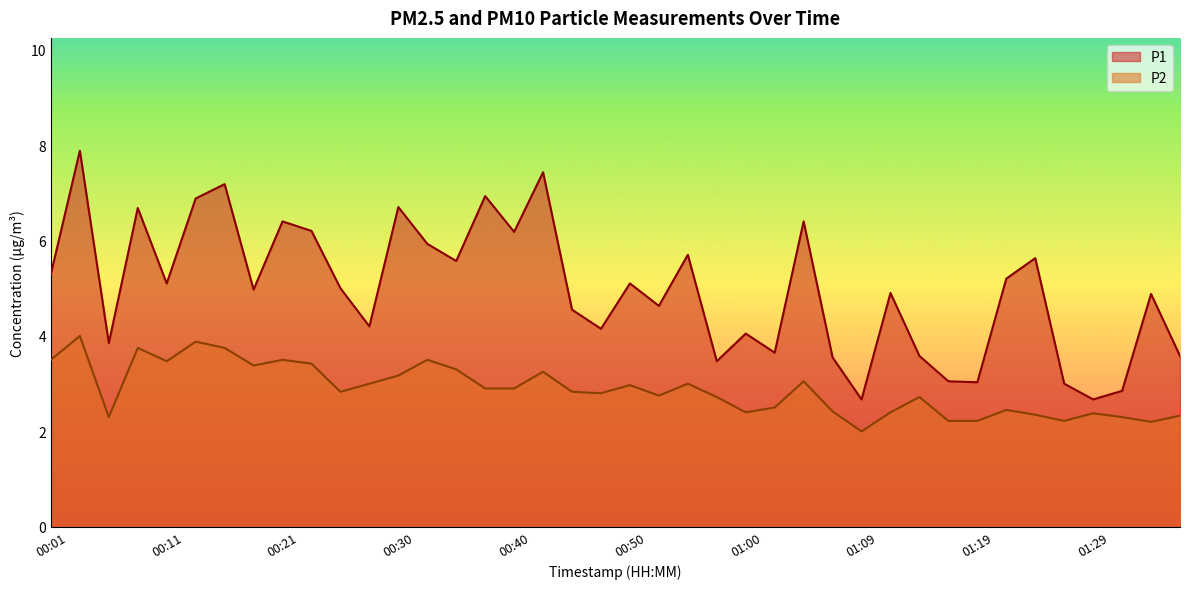

The P1 series shows 3.3 at 01:24. True or false?

False